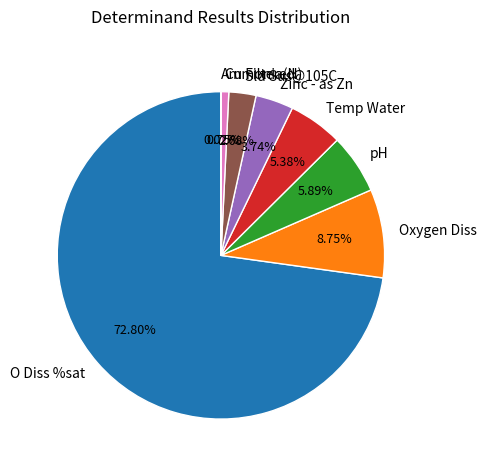

Is the sum of pH and O Diss %sat greater than half?

Yes